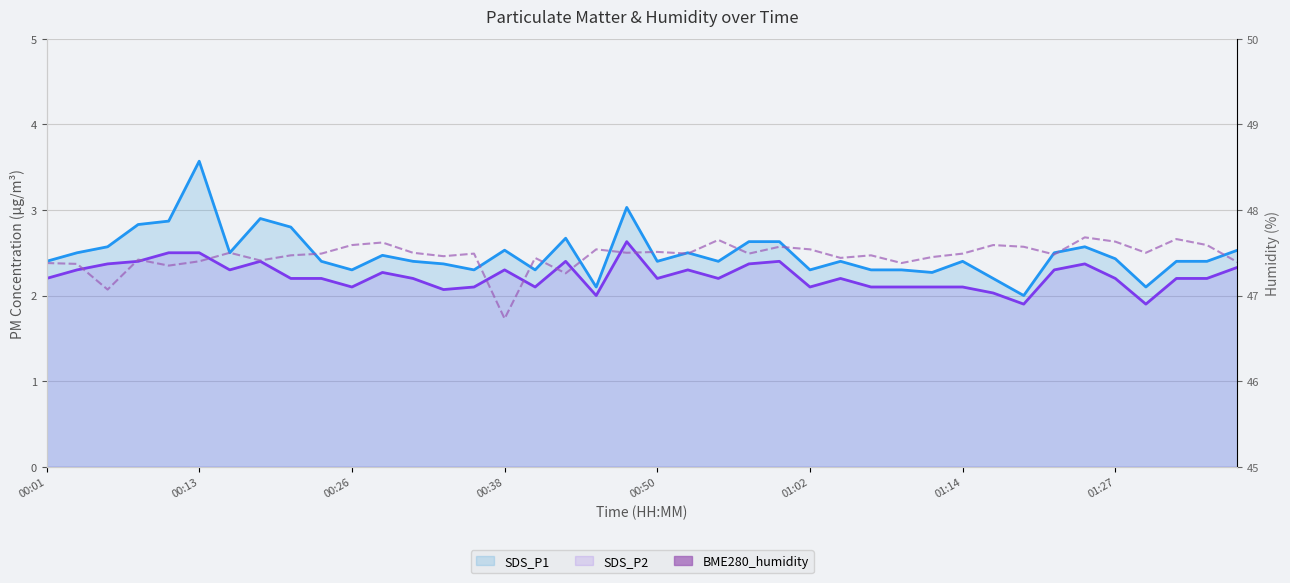

What is the difference between the highest and lowest values at 37?

45.5